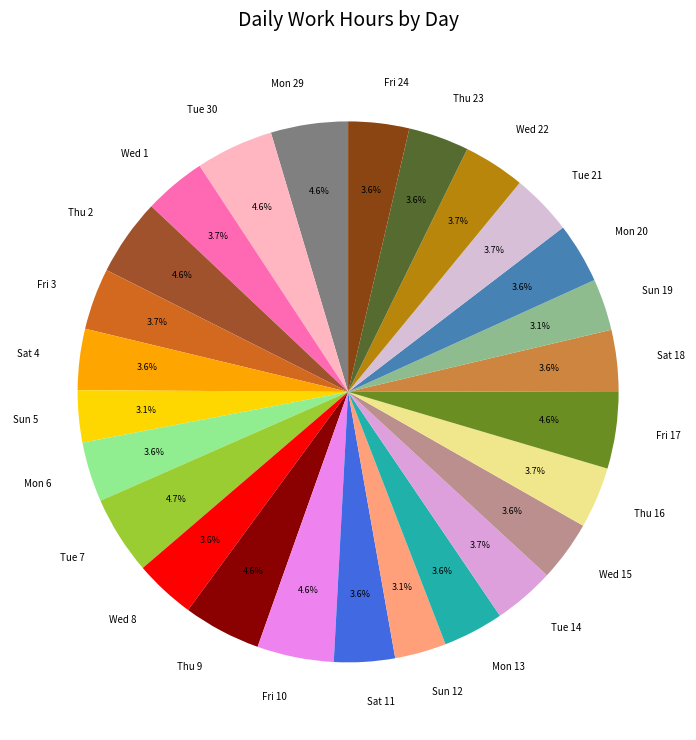

To the nearest percent, what is the difference between the Sun 5 and Thu 16 slice percentages?

1%